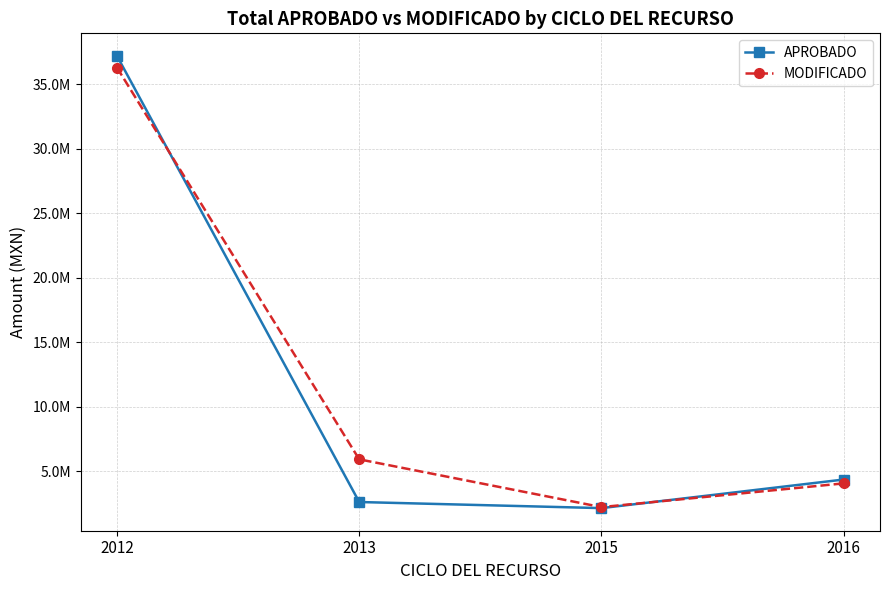

What is the spread (max minus min) of values at 2016?

297855.7